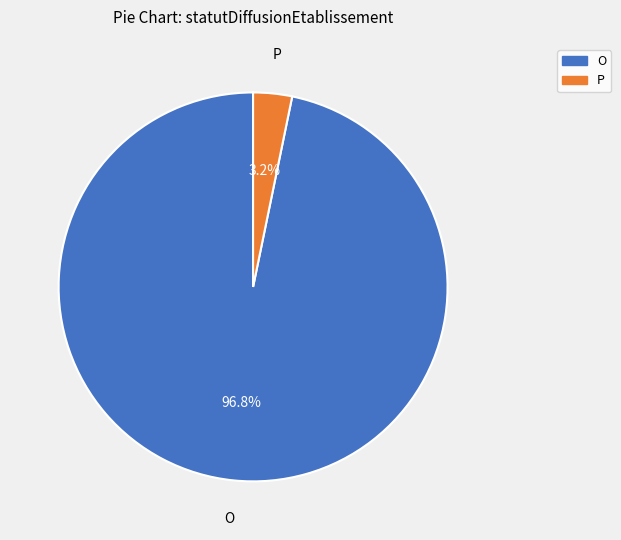

Combined, what portion of the pie is O and P?

100.0%